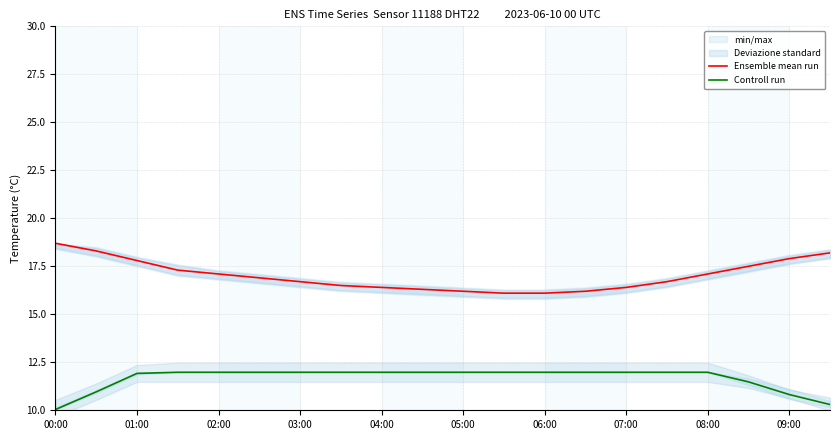

True or false: Ensemble mean run and Controll run intersect in this chart.

False